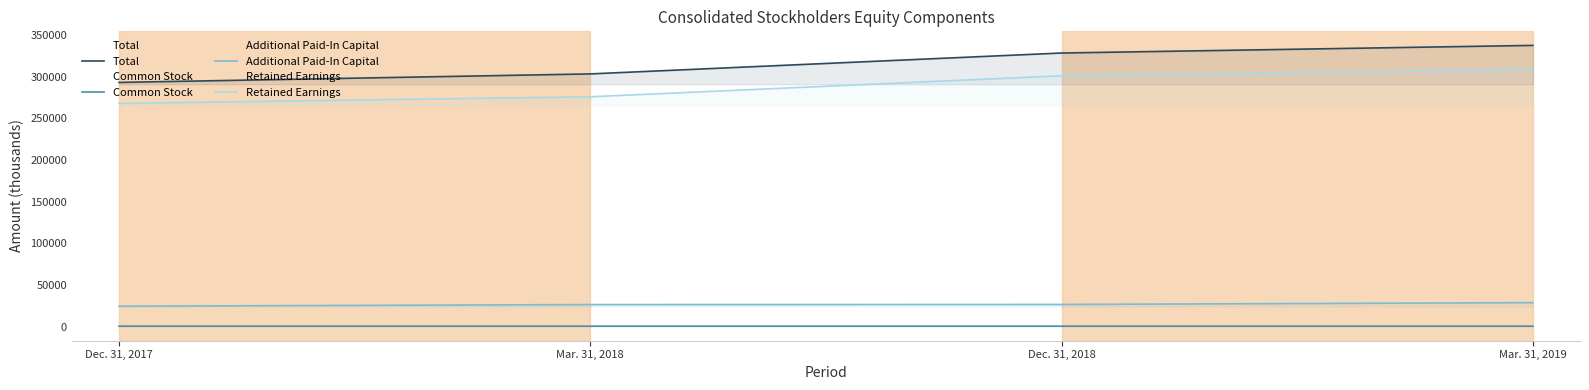

Reading right to left, what are all the values shown in this chart?

Total: Mar. 31, 2019=337531	Dec. 31, 2018=328395	Mar. 31, 2018=303313	Dec. 31, 2017=293095
Common Stock: Mar. 31, 2019=547	Dec. 31, 2018=544	Mar. 31, 2018=544	Dec. 31, 2017=542
Additional Paid-In Capital: Mar. 31, 2019=28788	Dec. 31, 2018=26632	Mar. 31, 2018=26490	Dec. 31, 2017=24470
Retained Earnings: Mar. 31, 2019=308742	Dec. 31, 2018=301073	Mar. 31, 2018=275887	Dec. 31, 2017=267902